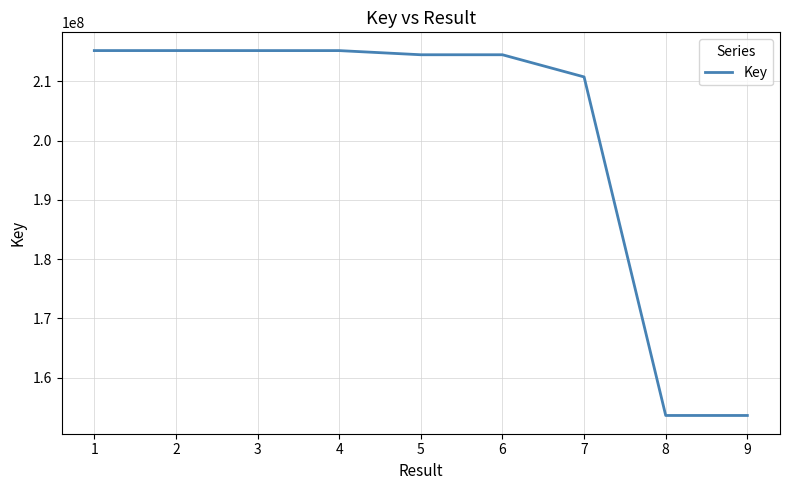

Is it true that the value at 1 is 99095437?

False